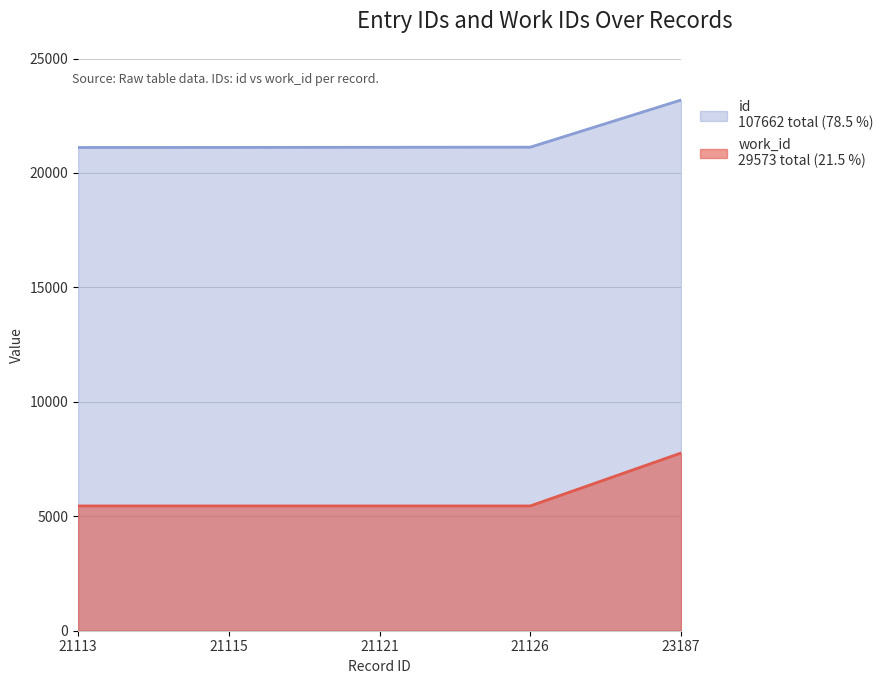

True or false: work_id and id cross at least once.

False